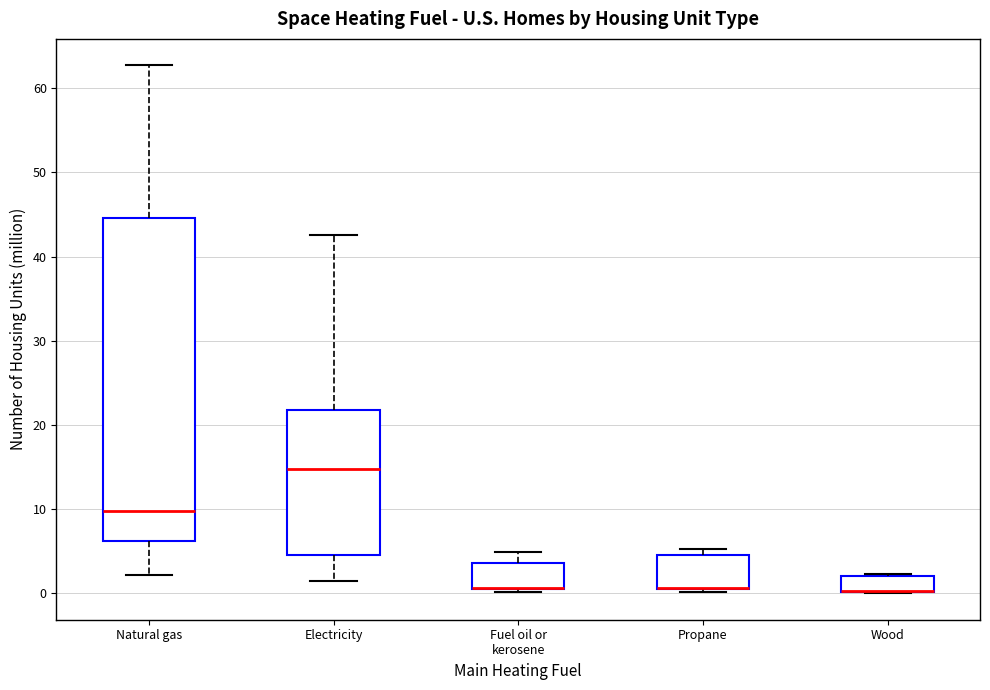

Where does the upper whisker of the box for Fuel oil or kerosene end on the y-axis? The values are not printed on the chart, so give them approximately, as read against the axis.

5